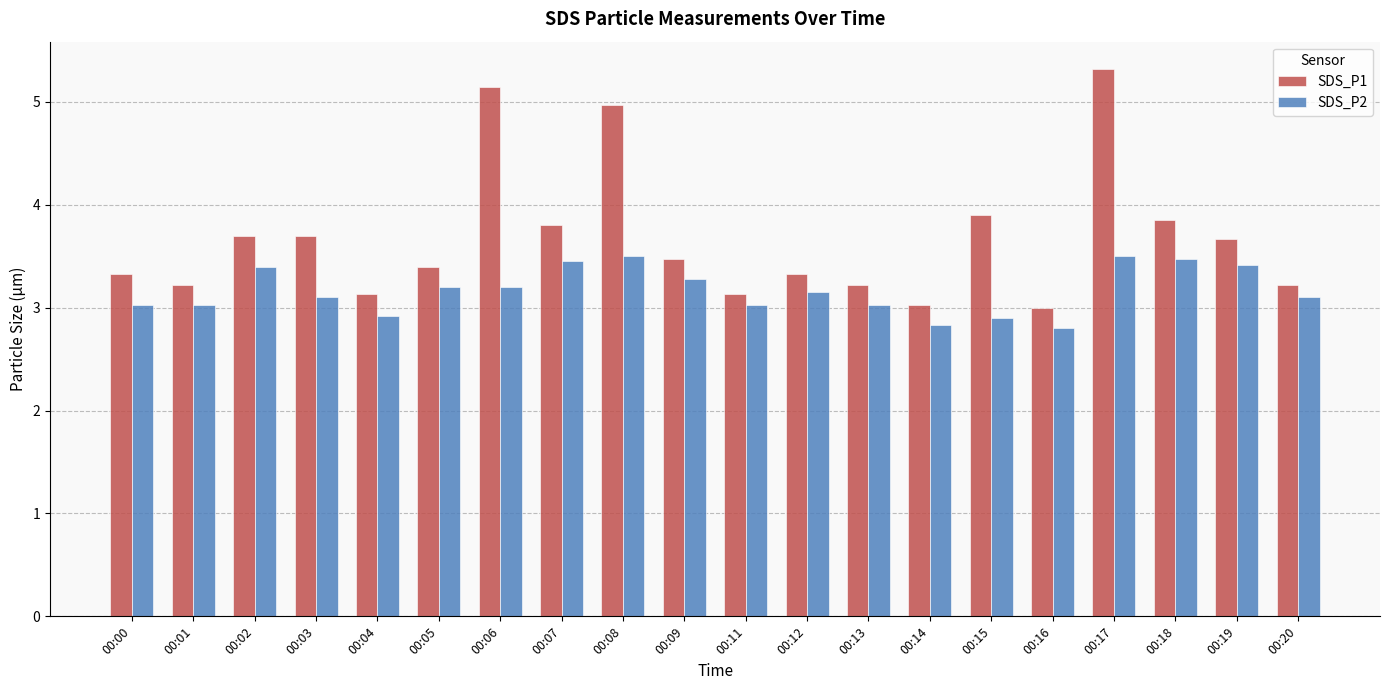

Which series changed the most between 00:03 and 00:07?

SDS_P2